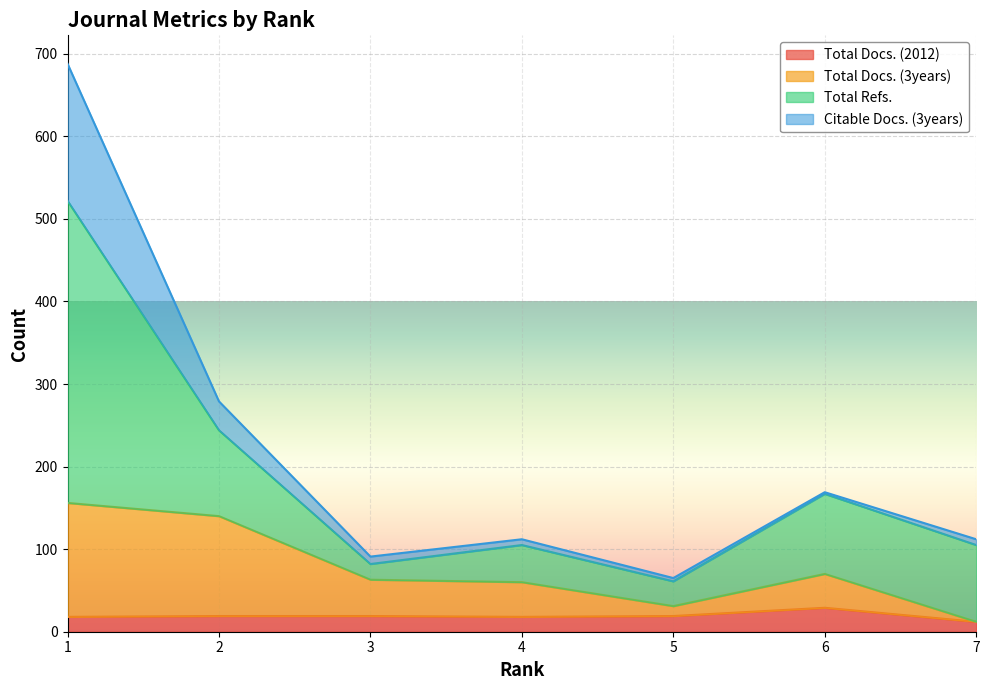

What are all the series names shown in the legend?

Total Docs. (2012), Total Docs. (3years), Total Refs., Citable Docs. (3years)